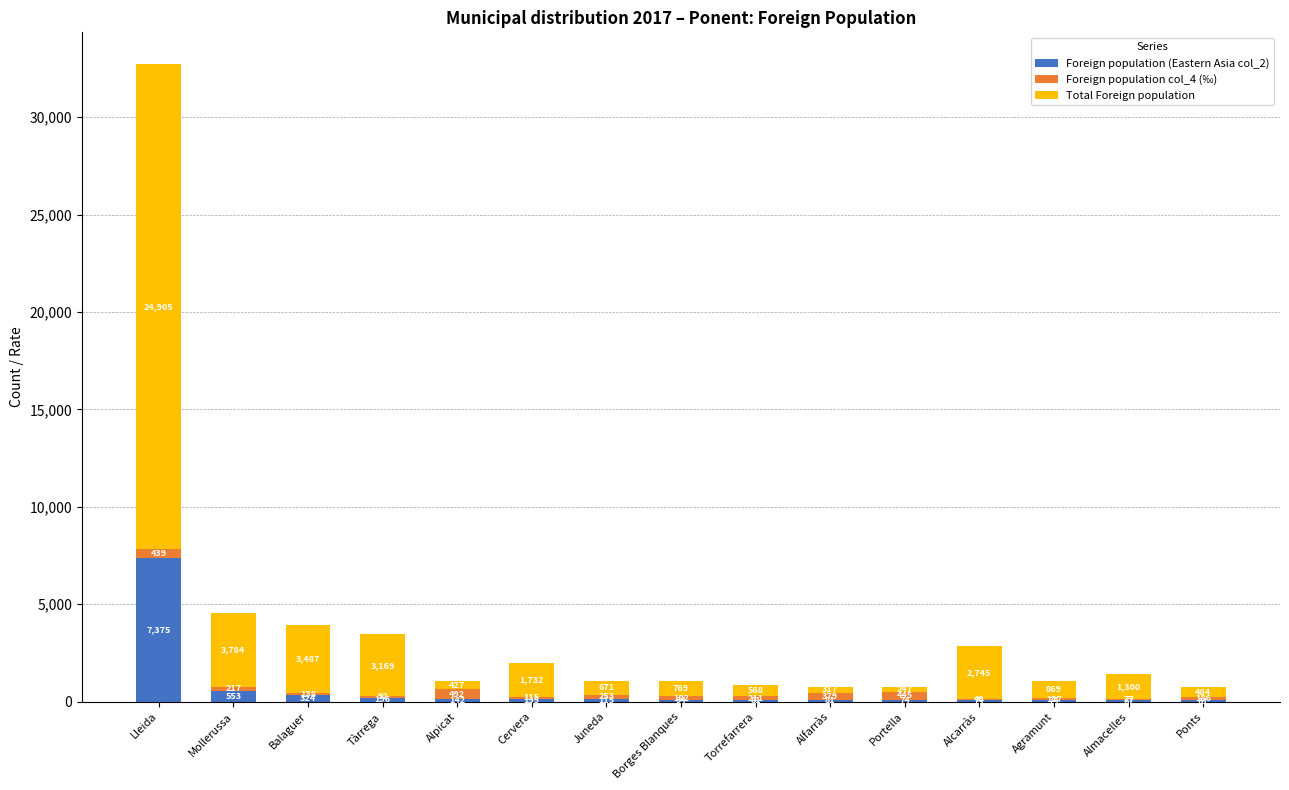

What is the total value across all series at Torrefarrera?

860